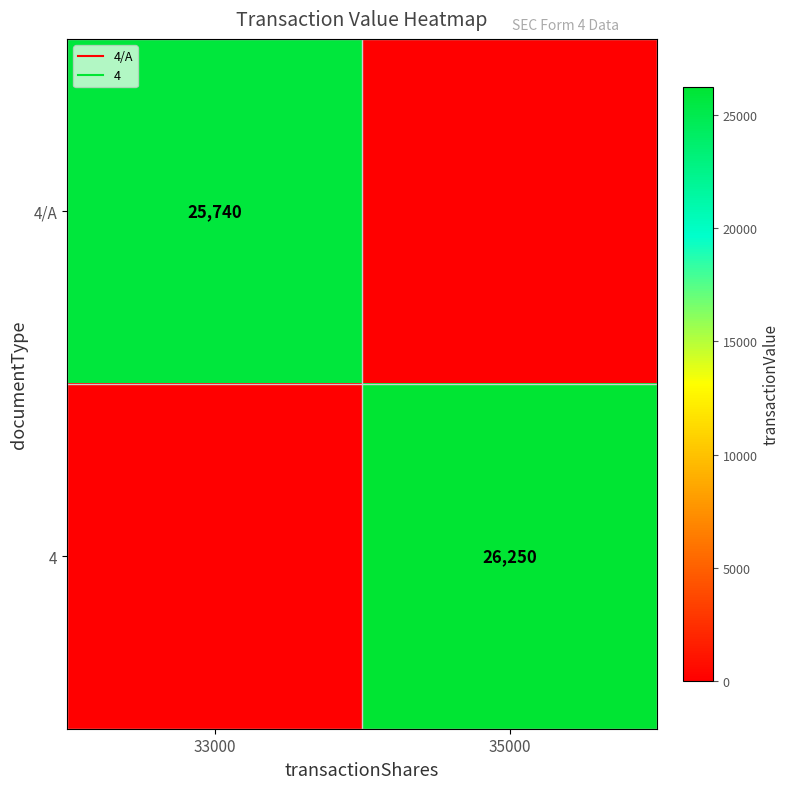

At which category is the sum across all series the highest?

35000